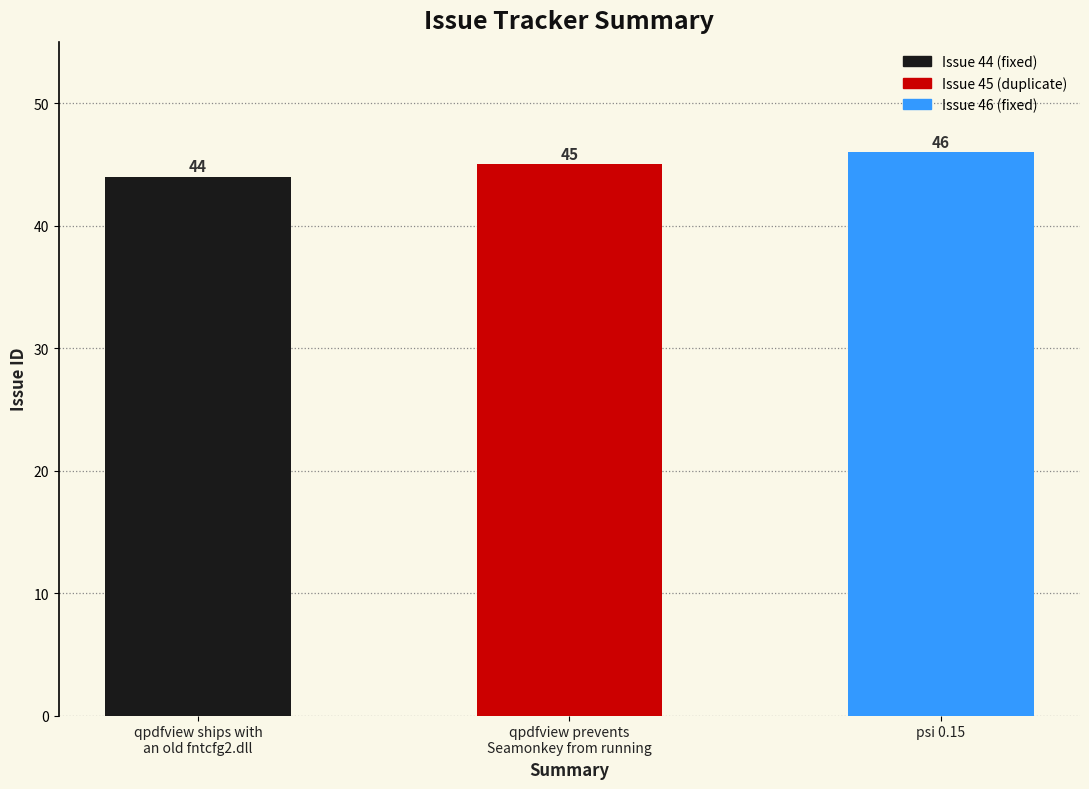

Rank the categories by value from lowest to highest.

qpdfview ships with
an old fntcfg2.dll, qpdfview prevents
Seamonkey from running, psi 0.15